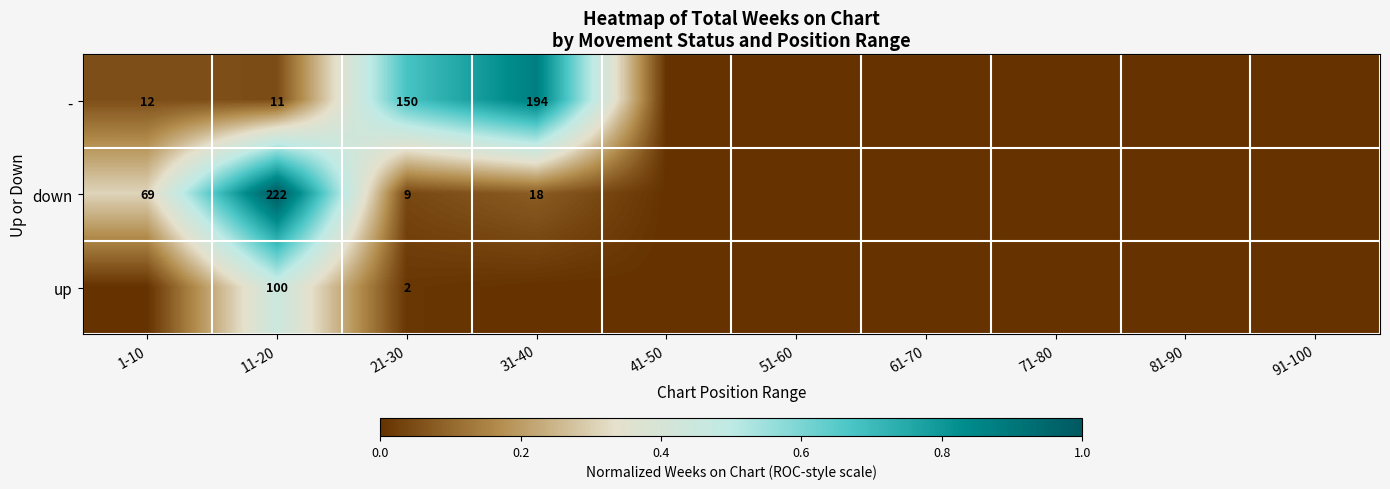

Between 41-50 and 21-30, which is larger?

21-30